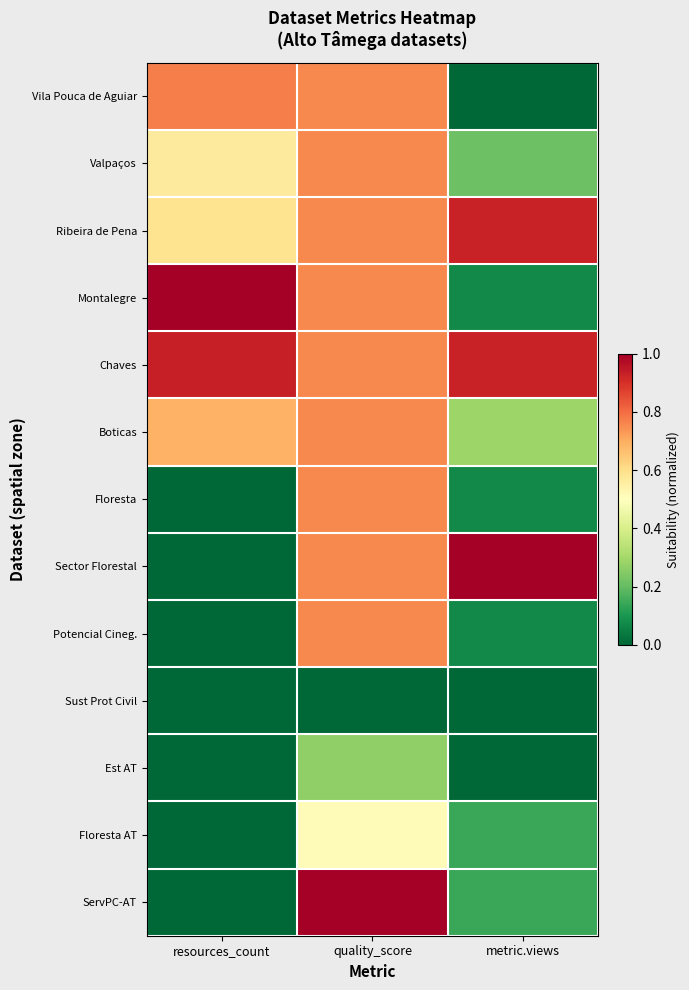

At which category is the sum across all series the highest?

quality_score